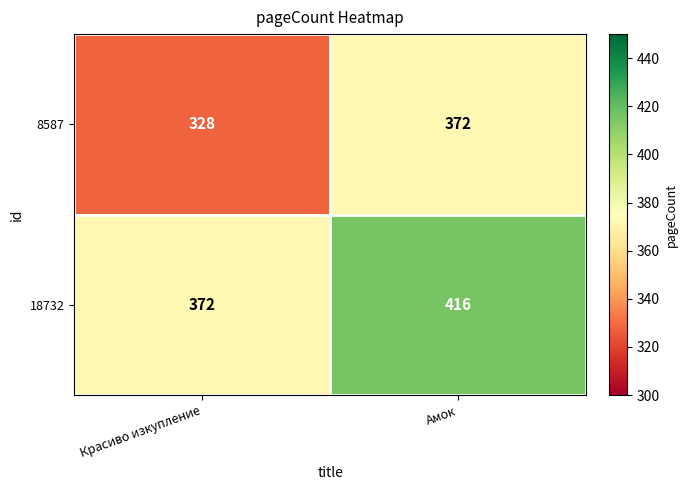

Reading left to right, transcribe all the data shown in this chart.

8587: Красиво изкупление=328	Амок=372
18732: Красиво изкупление=372	Амок=416